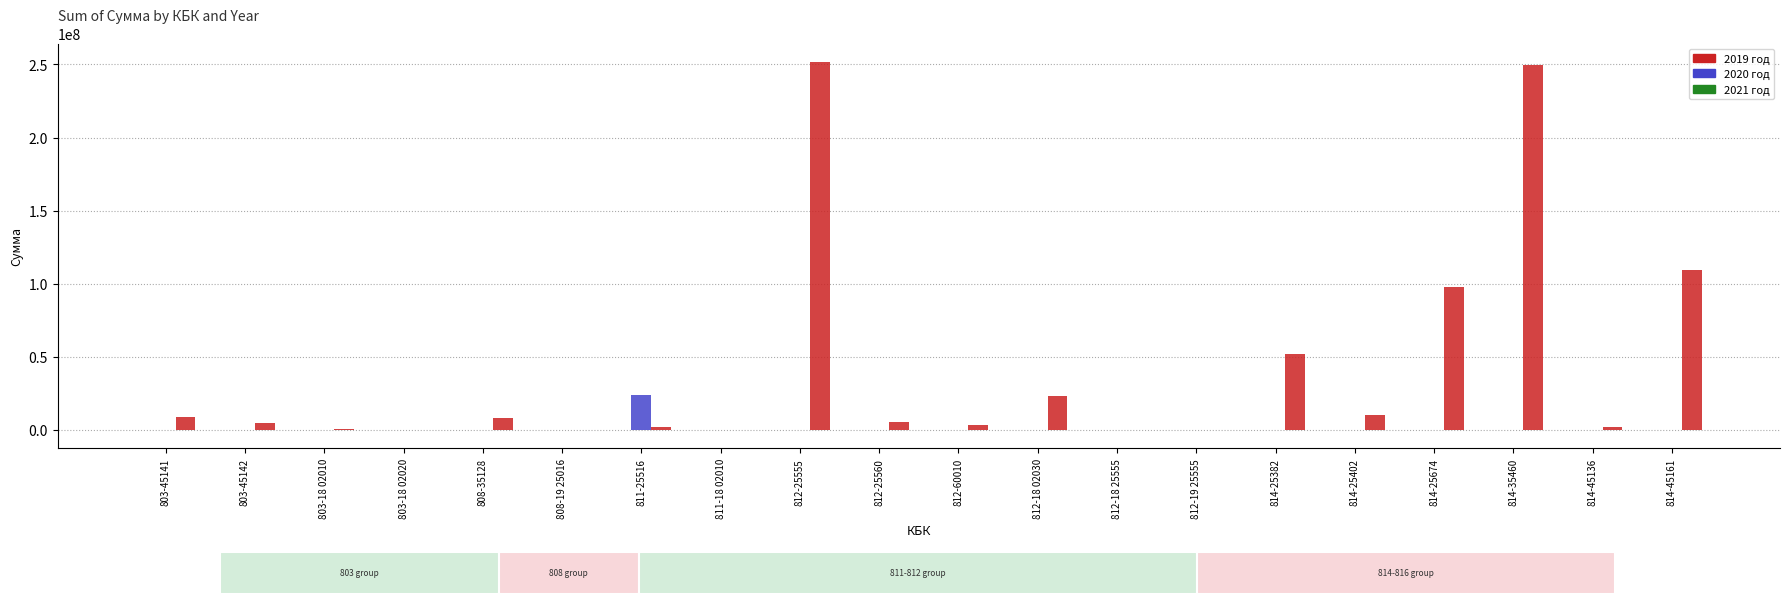

What is the sum of all 2019 год values?

828218045.2